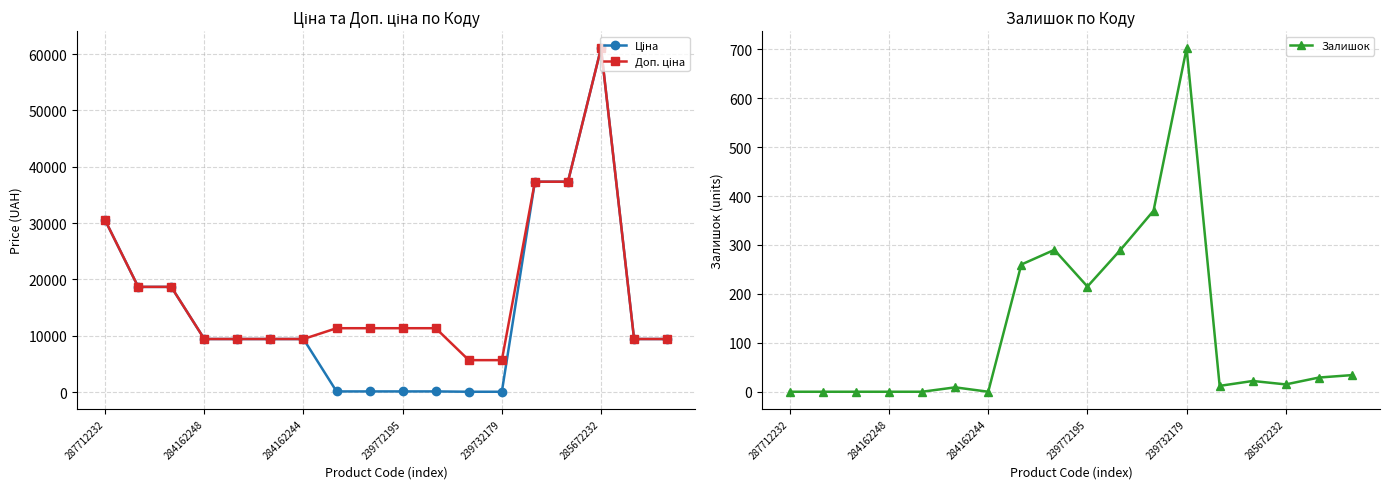

Is this an area chart (filled region under the line)?

No